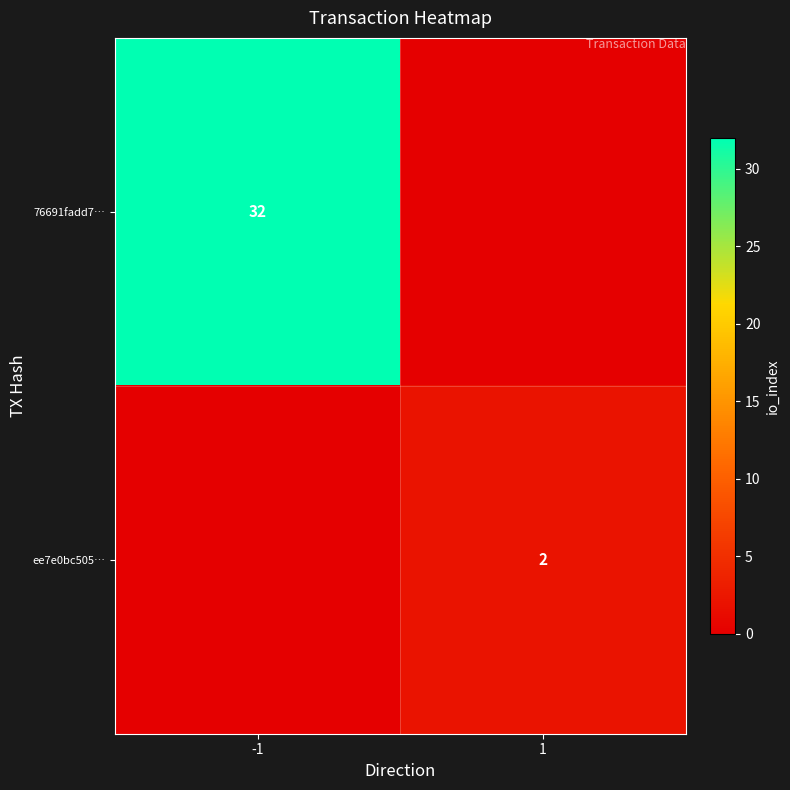

Is it true that 76691fadd7… equals 32 at -1?

True